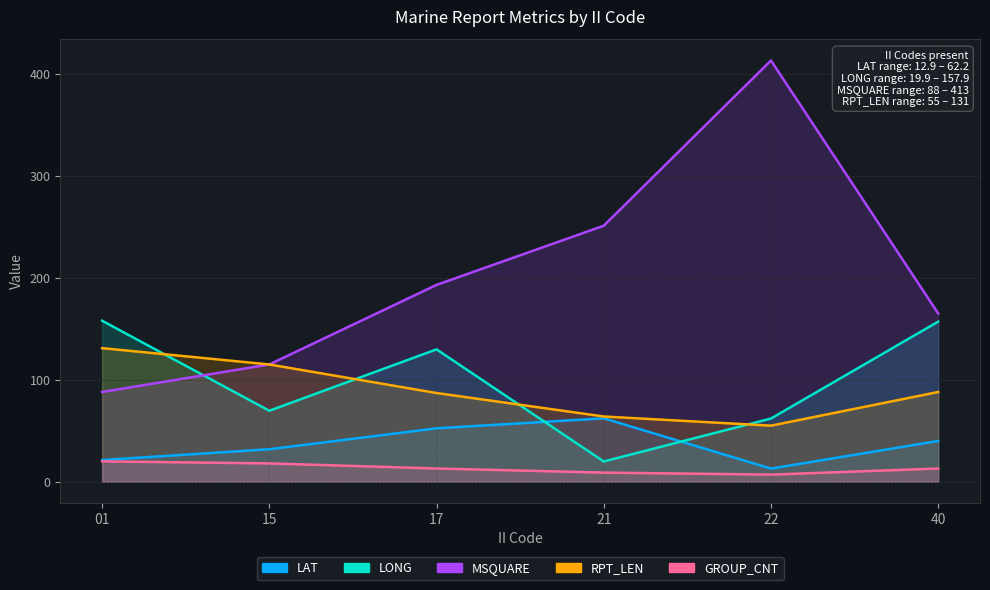

Rank the series by their maximum value, from highest to lowest.

MSQUARE, LONG, RPT_LEN, LAT, GROUP_CNT